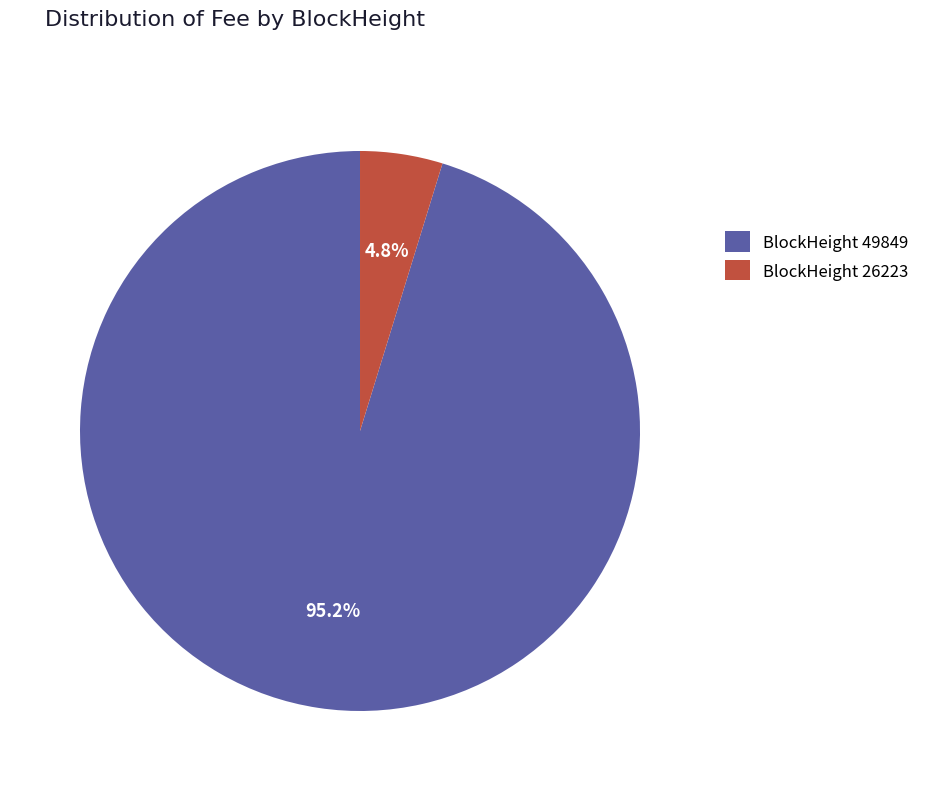

Which category has the smallest portion of the pie?

BlockHeight 26223